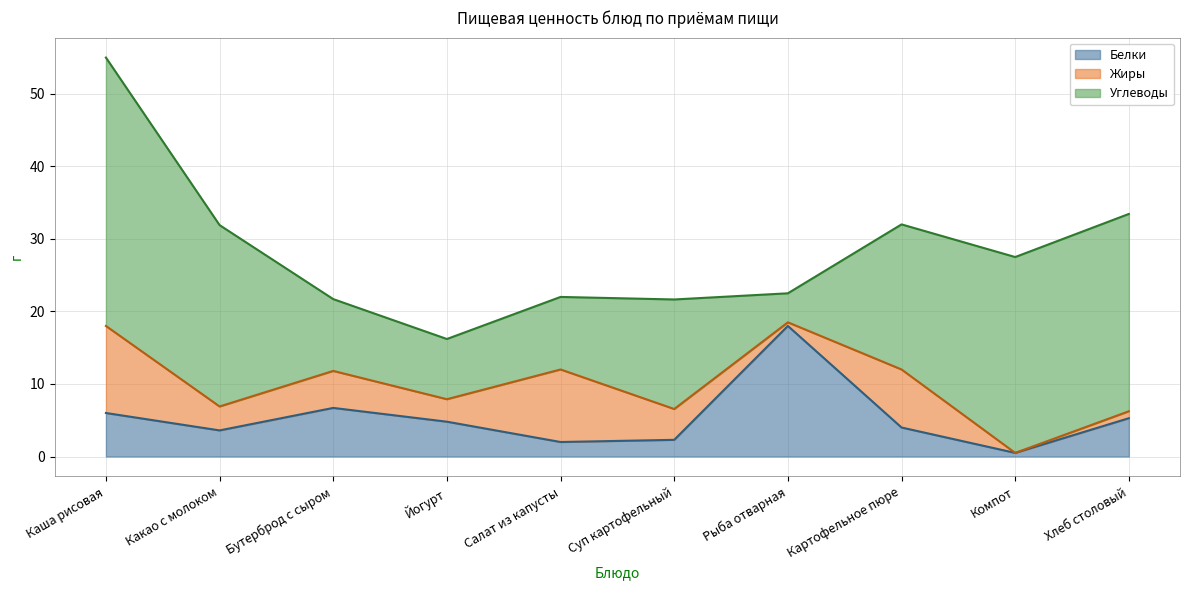

Between Суп картофельный and Рыба отварная, which is larger?

Рыба отварная